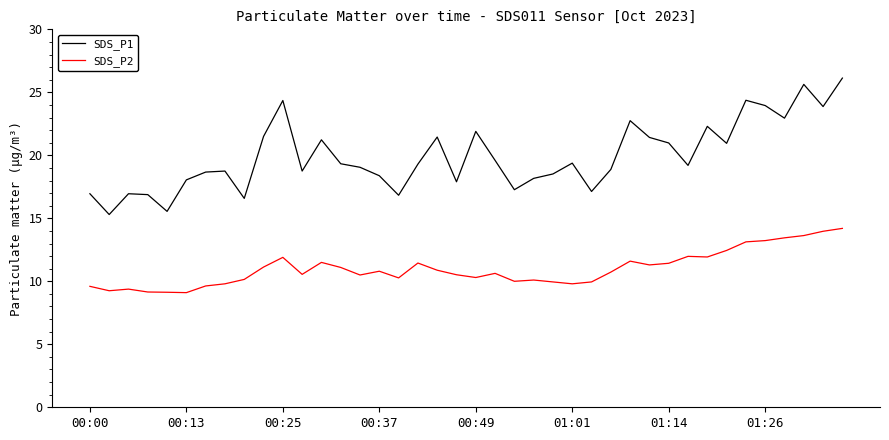

Which series has the largest range (max minus min)?

SDS_P1